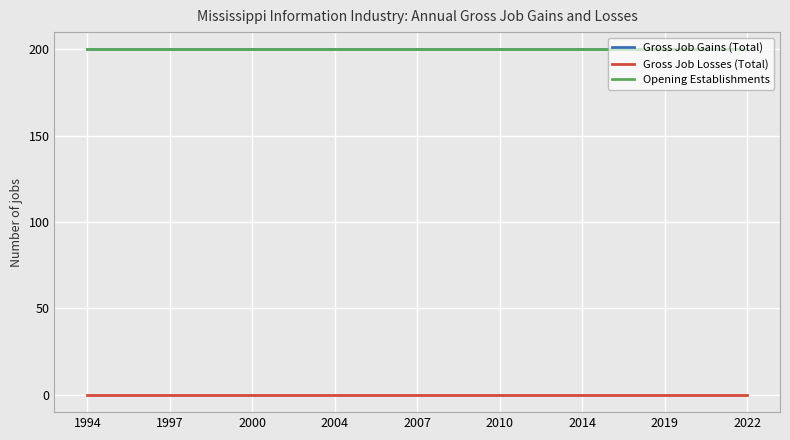

How many lines are shown in the chart?

3